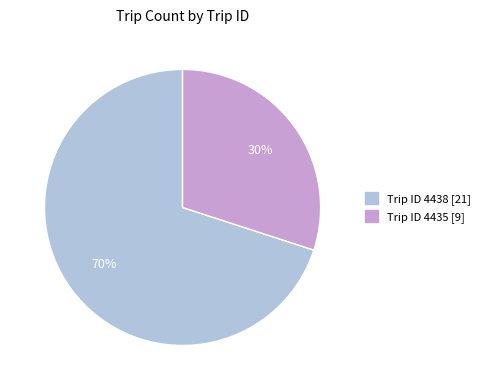

Is there any slice that represents more than half of the pie?

Yes